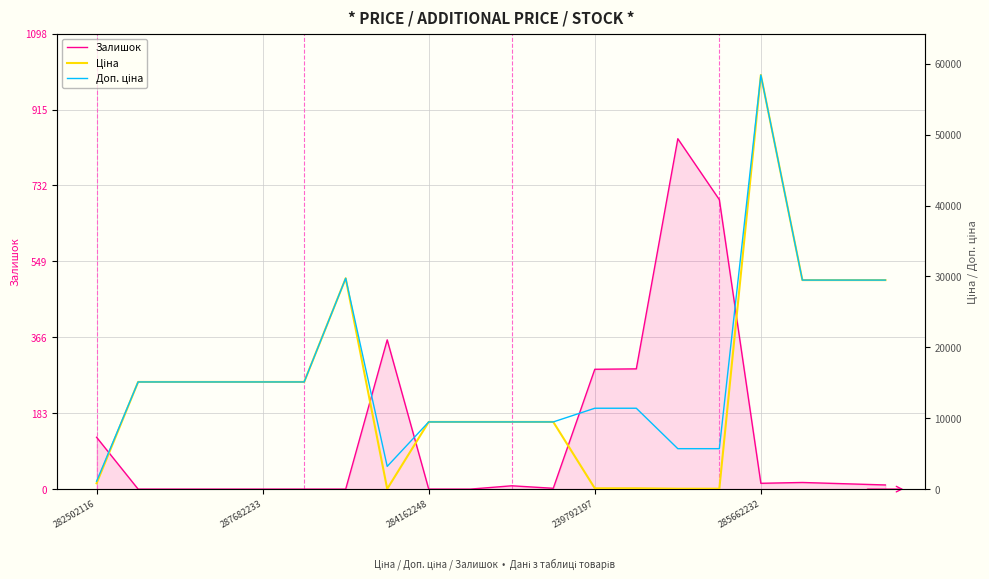

The Залишок series shows -562 at 284162248. True or false?

False